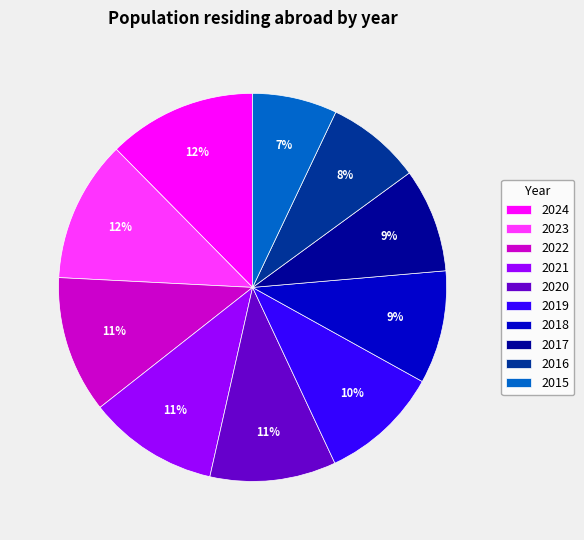

True or false: 2018 accounts for 19% of the total.

False